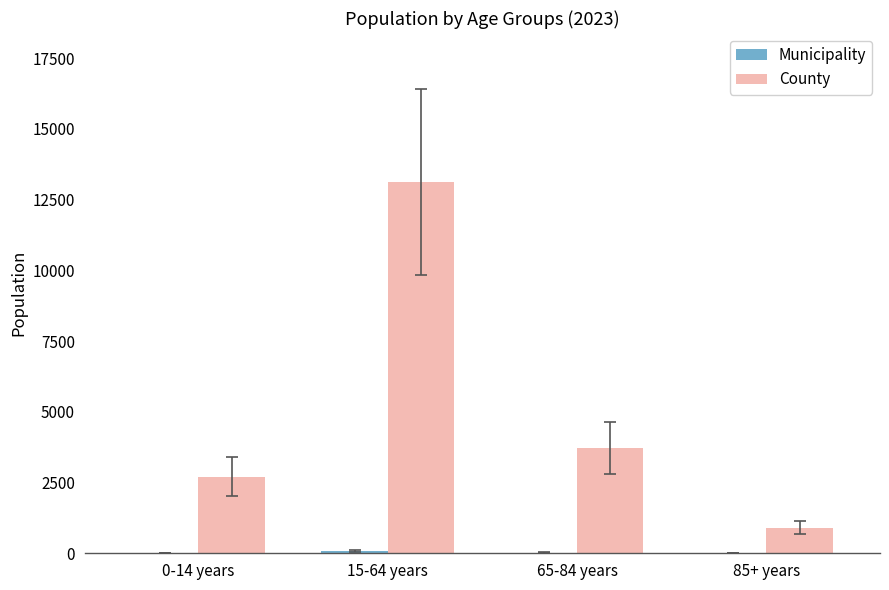

Which series changed the most between 0-14 years and 15-64 years?

County